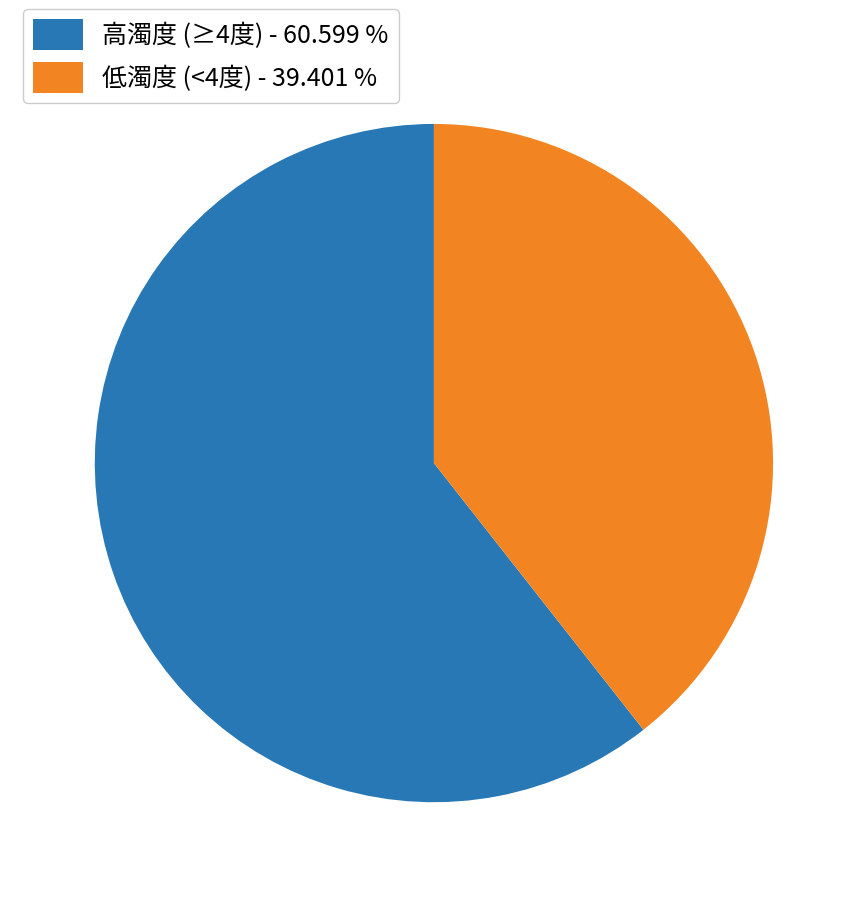

Rank the categories by value from highest to lowest.

高濁度 (≥4度) - 60.599 %, 低濁度 (<4度) - 39.401 %